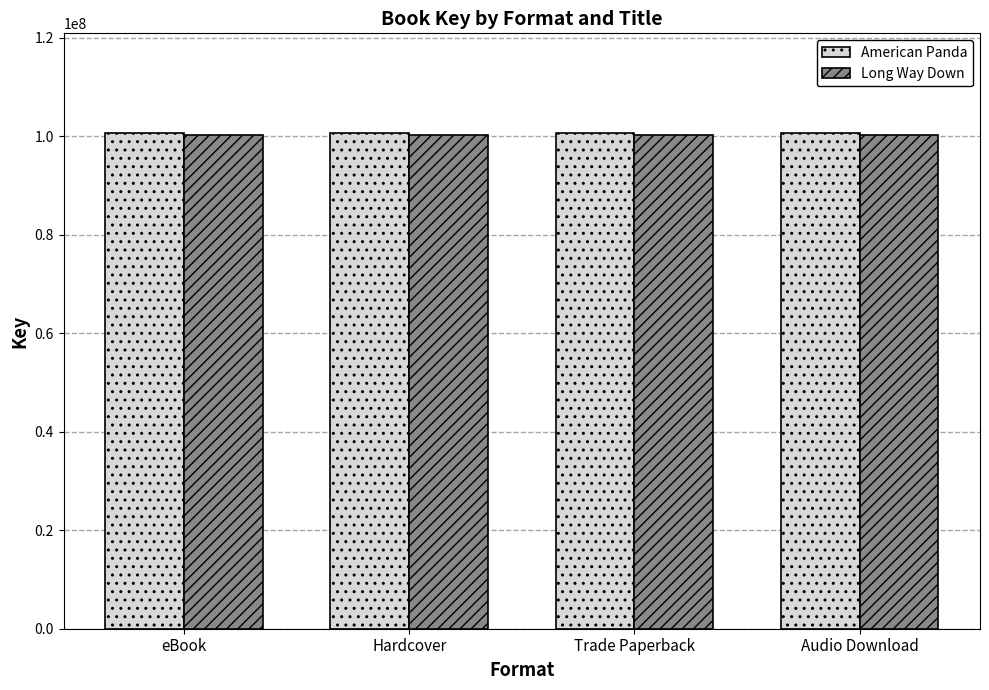

What is the spread (max minus min) of values at Hardcover?

427732